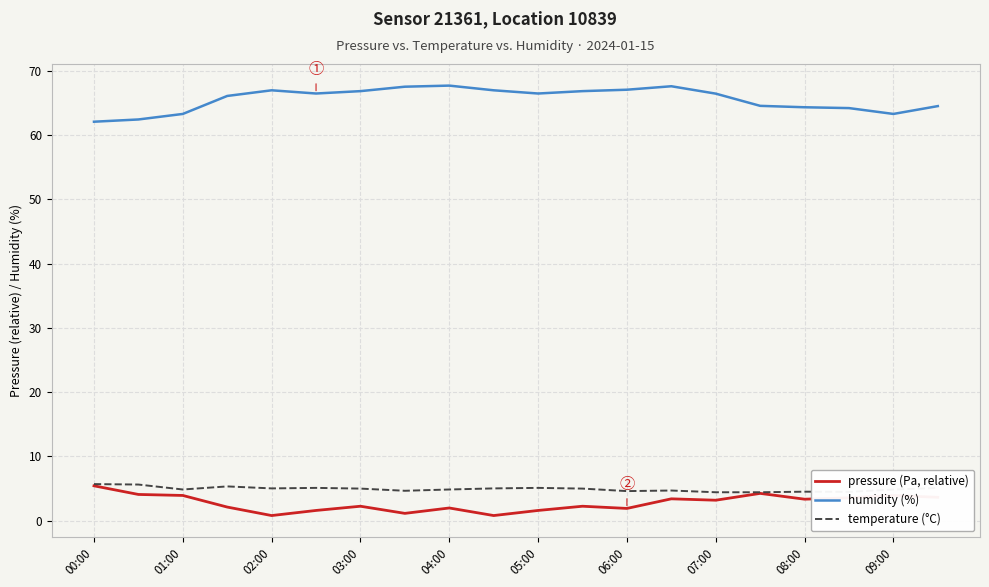

What is the maximum value shown in the chart?

67.7